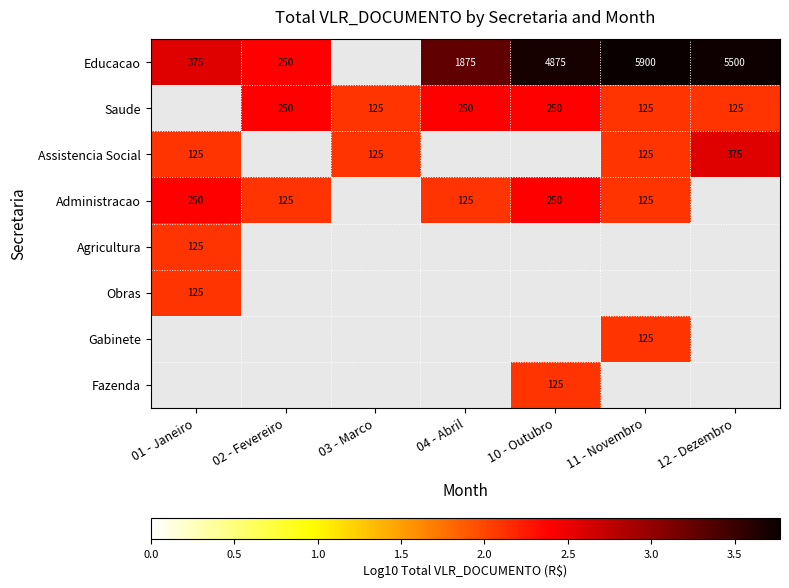

Which has a higher value, 02 - Fevereiro or 01 - Janeiro?

01 - Janeiro